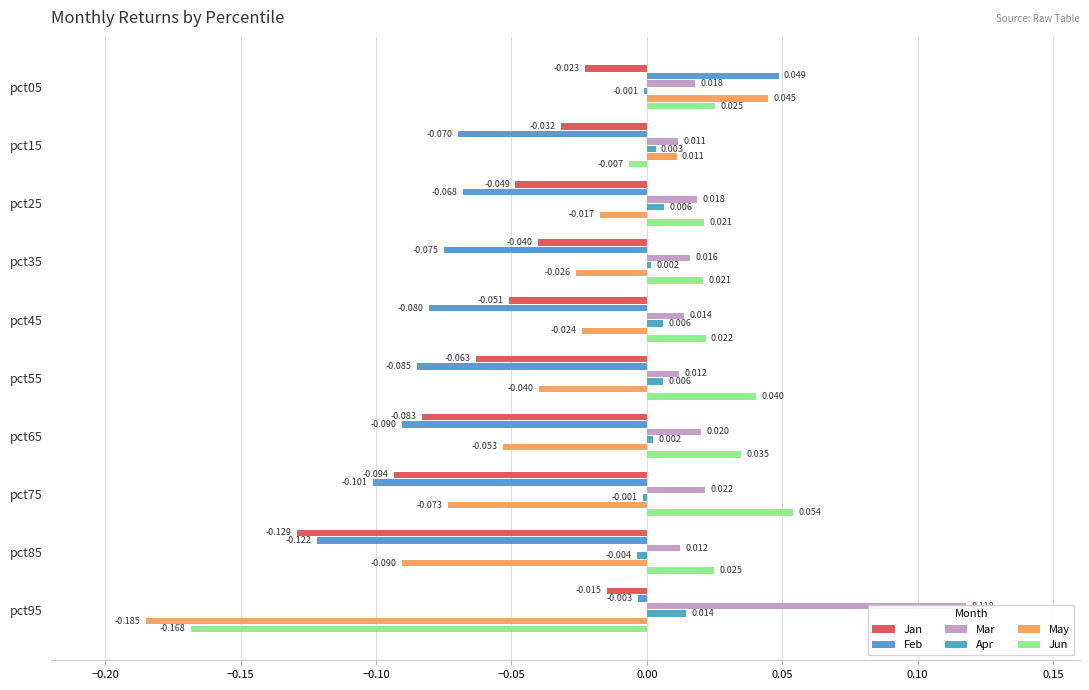

The Mar series shows 0.0 at pct95. True or false?

False